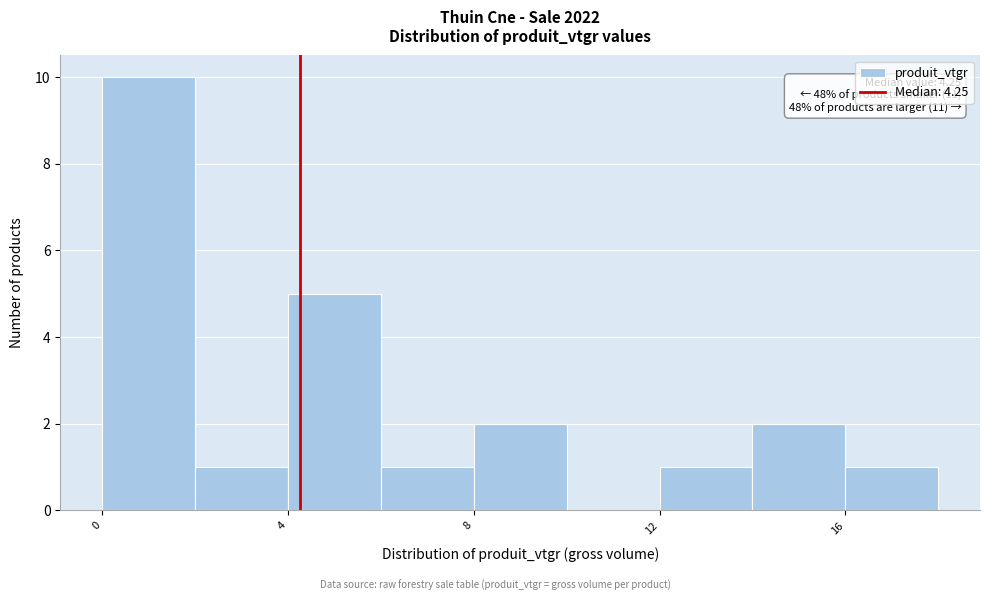

Over which range of the x-axis is the bar tallest?

0 to 2